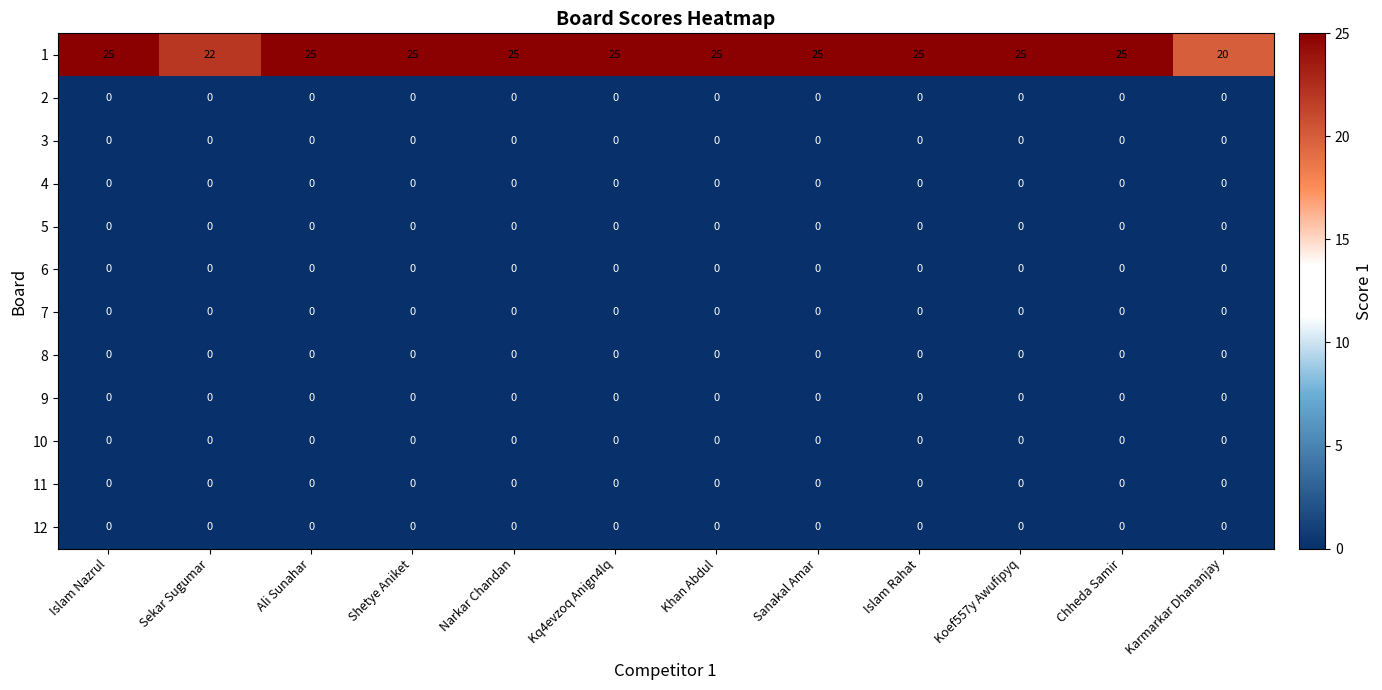

What is the difference between the highest and lowest values at Narkar Chandan?

25